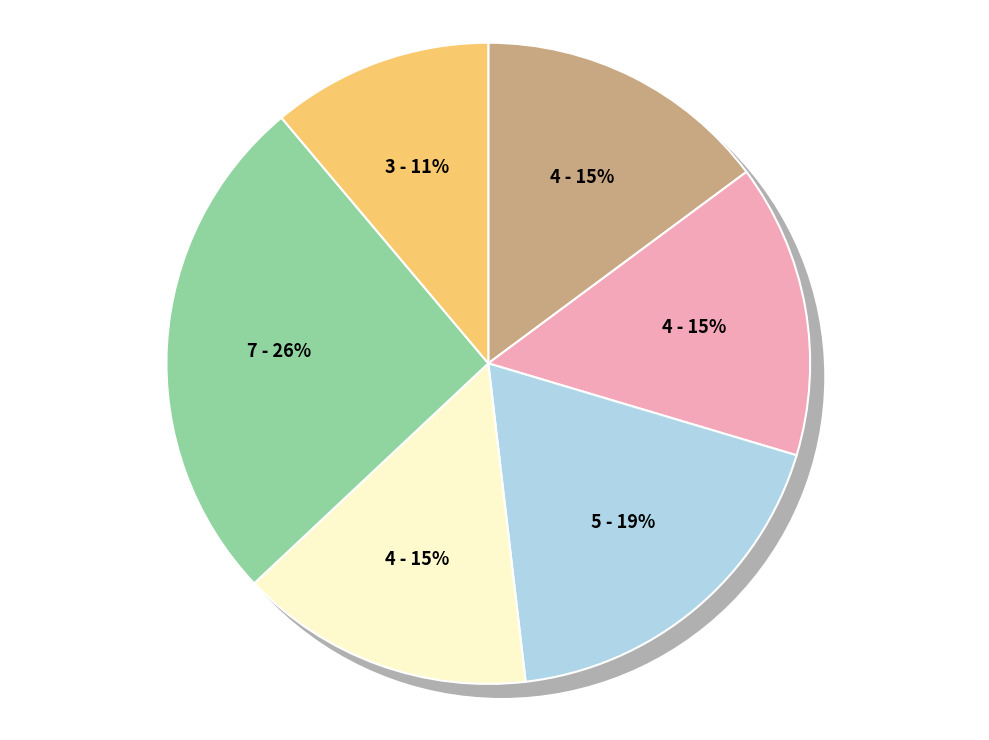

Is there a majority slice in this chart?

No